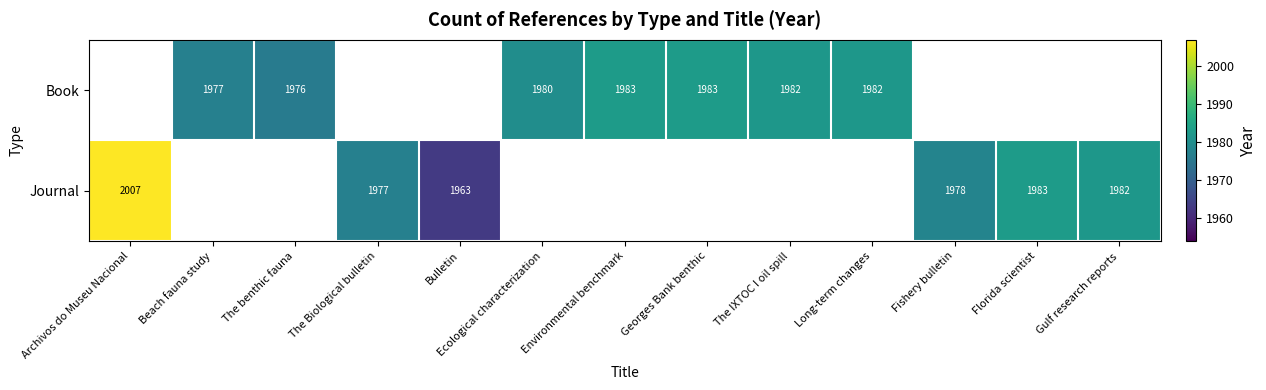

Is the value of Journal at Fishery bulletin greater than the value of Book at Georges Bank benthic?

No